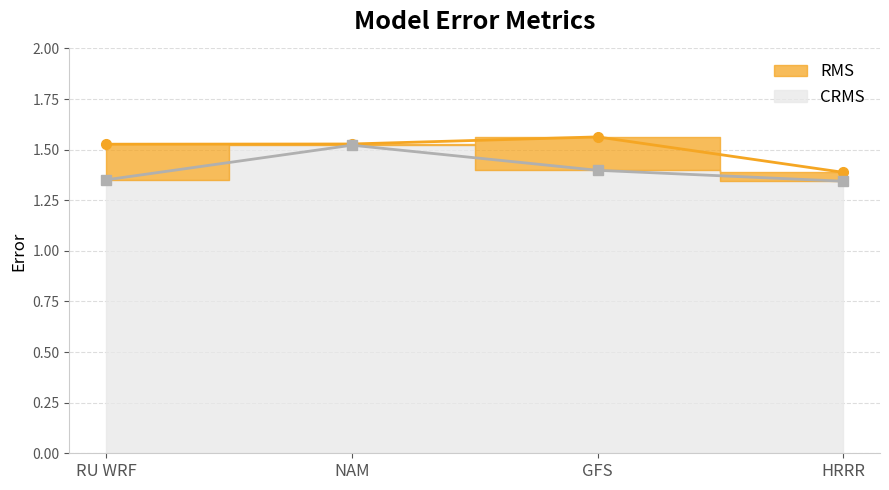

Rank the categories by CRMS value from lowest to highest.

HRRR, RU WRF, GFS, NAM